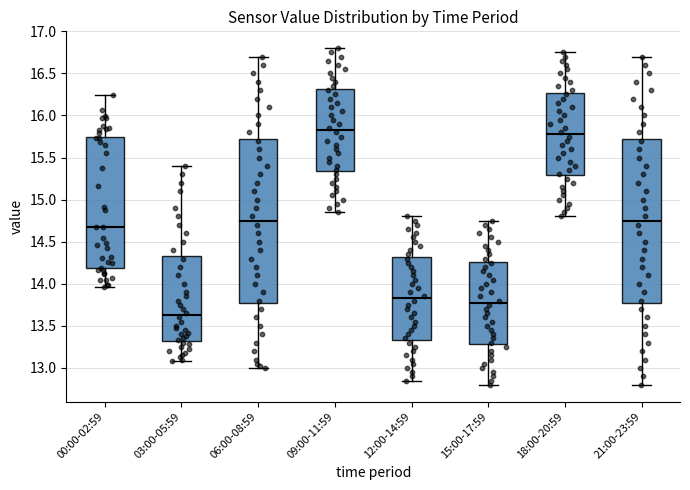

Where does the lower whisker of the box for 03:00-05:59 end on the y-axis? The values are not printed on the chart, so give them approximately, as read against the axis.

13.10